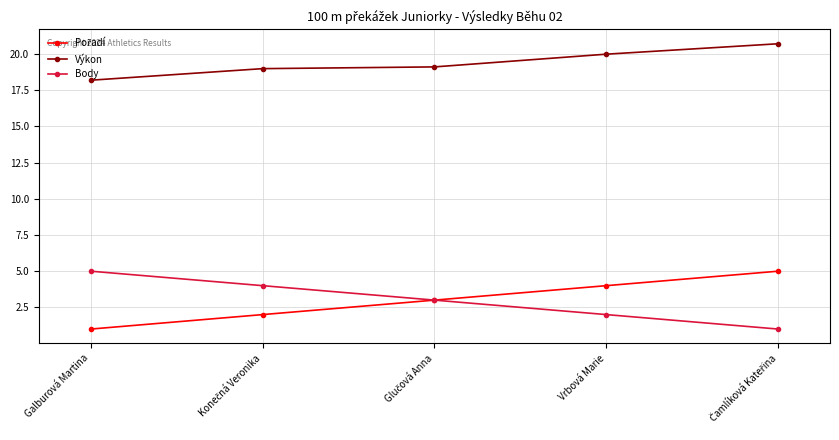

True or false: Výkon has more than 1 interior local peaks.

False